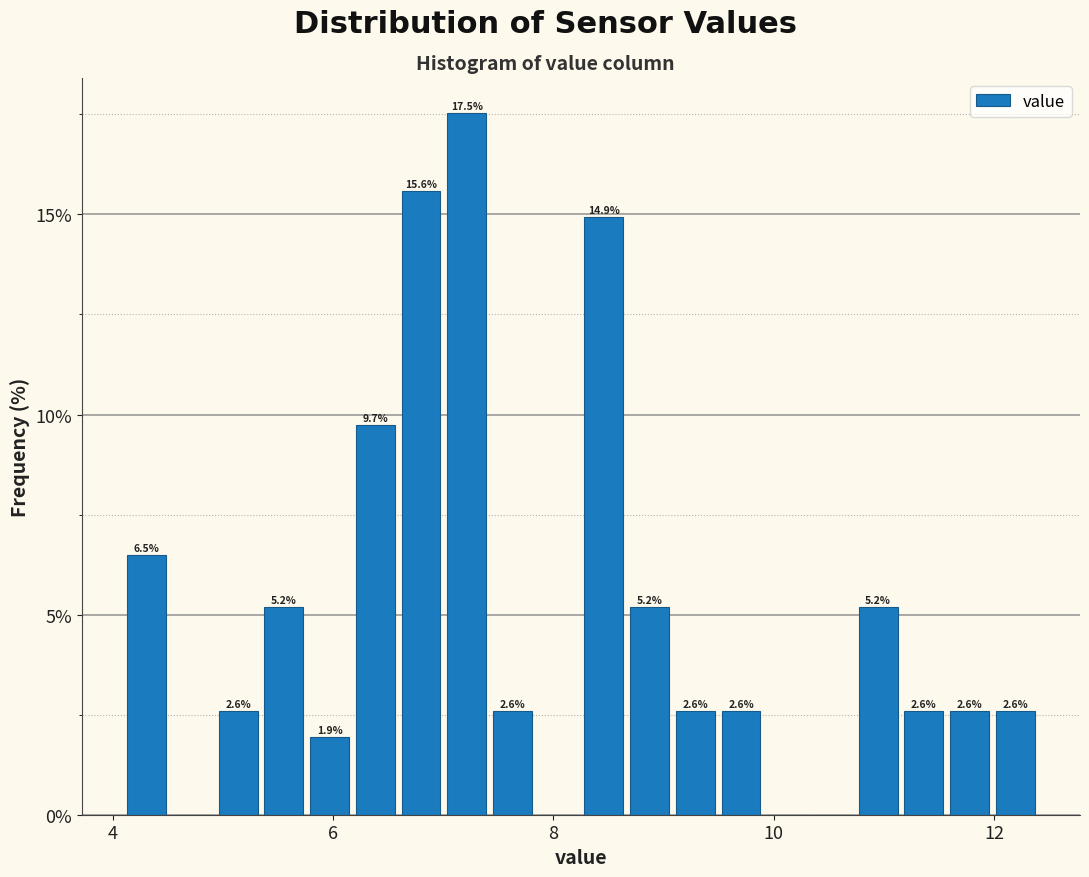

Around what value on the x-axis is the tallest bar? Give the approximate position of its centre, as read against the axis.

7.2